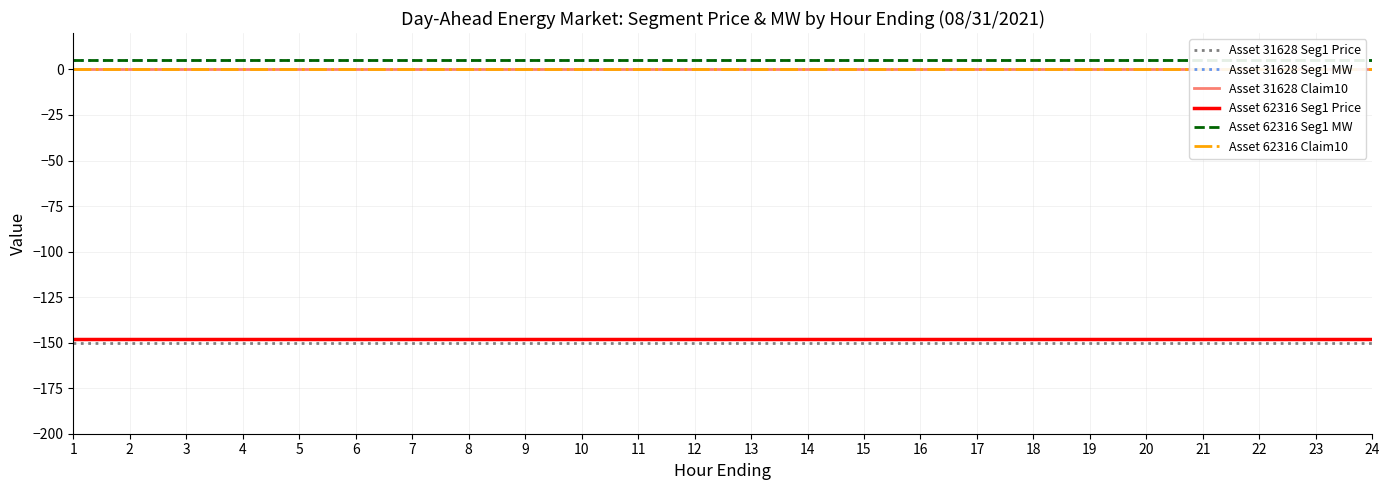

Reading right to left, extract all data points from this chart.

Asset 31628 Seg1 Price: 24=-150.0	23=-150.0	22=-150.0	21=-150.0	20=-150.0	19=-150.0	18=-150.0	17=-150.0	16=-150.0	15=-150.0	14=-150.0	13=-150.0	12=-150.0	11=-150.0	10=-150.0	9=-150.0	8=-150.0	7=-150.0	6=-150.0	5=-150.0	4=-150.0	3=-150.0	2=-150.0	1=-150.0
Asset 31628 Seg1 MW: 24=5.0	23=5.0	22=5.0	21=5.0	20=5.0	19=5.0	18=5.0	17=5.0	16=5.0	15=5.0	14=5.0	13=5.0	12=5.0	11=5.0	10=5.0	9=5.0	8=5.0	7=5.0	6=5.0	5=5.0	4=5.0	3=5.0	2=5.0	1=5.0
Asset 31628 Claim10: 24=0.0	23=0.0	22=0.0	21=0.0	20=0.0	19=0.0	18=0.0	17=0.0	16=0.0	15=0.0	14=0.0	13=0.0	12=0.0	11=0.0	10=0.0	9=0.0	8=0.0	7=0.0	6=0.0	5=0.0	4=0.0	3=0.0	2=0.0	1=0.0
Asset 62316 Seg1 Price: 24=-148.0	23=-148.0	22=-148.0	21=-148.0	20=-148.0	19=-148.0	18=-148.0	17=-148.0	16=-148.0	15=-148.0	14=-148.0	13=-148.0	12=-148.0	11=-148.0	10=-148.0	9=-148.0	8=-148.0	7=-148.0	6=-148.0	5=-148.0	4=-148.0	3=-148.0	2=-148.0	1=-148.0
Asset 62316 Seg1 MW: 24=5.3	23=5.3	22=5.3	21=5.3	20=5.3	19=5.3	18=5.3	17=5.3	16=5.3	15=5.3	14=5.3	13=5.3	12=5.3	11=5.3	10=5.3	9=5.3	8=5.3	7=5.3	6=5.3	5=5.3	4=5.3	3=5.3	2=5.3	1=5.3
Asset 62316 Claim10: 24=0.1	23=0.1	22=0.1	21=0.1	20=0.1	19=0.1	18=0.1	17=0.1	16=0.1	15=0.1	14=0.1	13=0.1	12=0.1	11=0.1	10=0.1	9=0.1	8=0.1	7=0.1	6=0.1	5=0.1	4=0.1	3=0.1	2=0.1	1=0.1